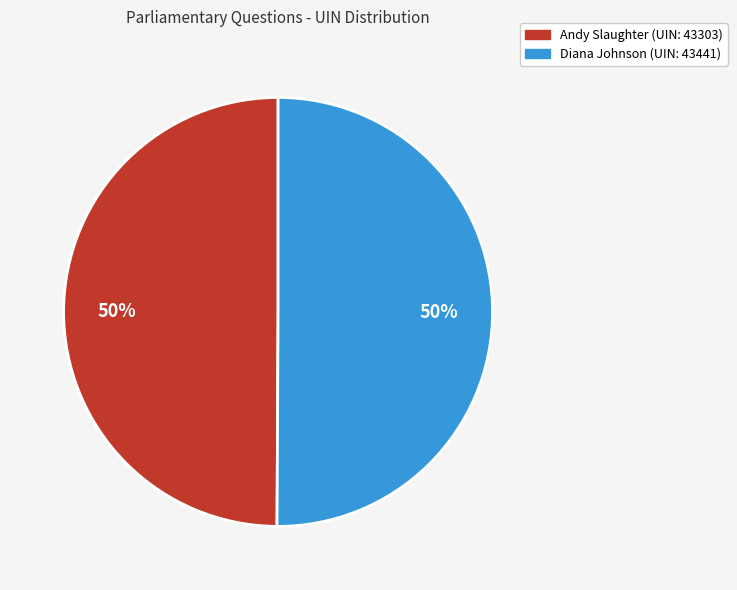

Approximately how many times larger is the value at Andy Slaughter (UIN: 43303) compared to Diana Johnson (UIN: 43441)?

1.0